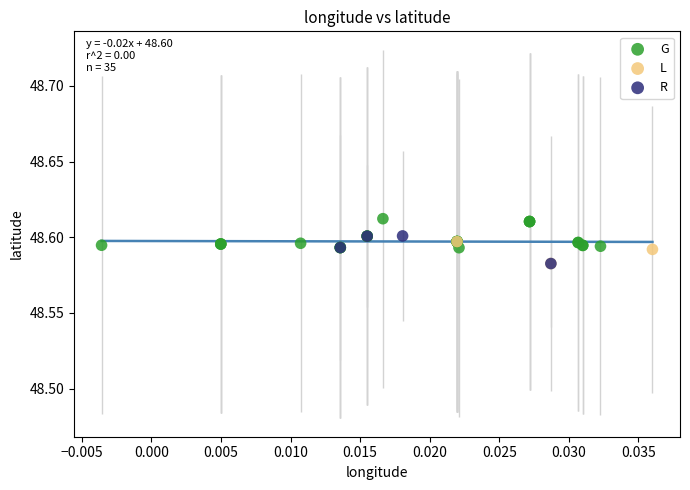

Which series contains the highest Y value?

G